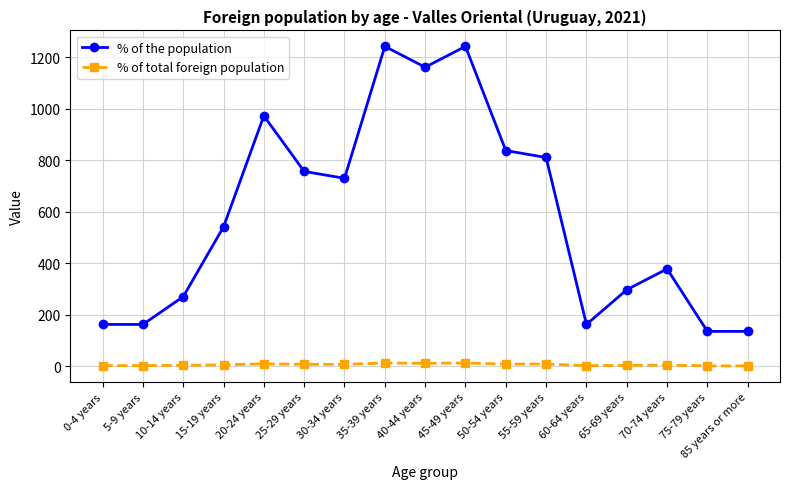

The % of the population series shows 537 at 70-74 years. True or false?

False